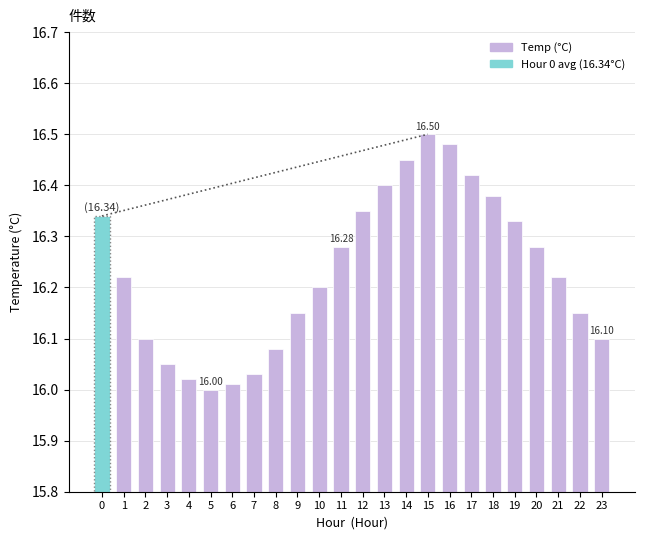

True or false: the data shows 22.4 at 20.

False